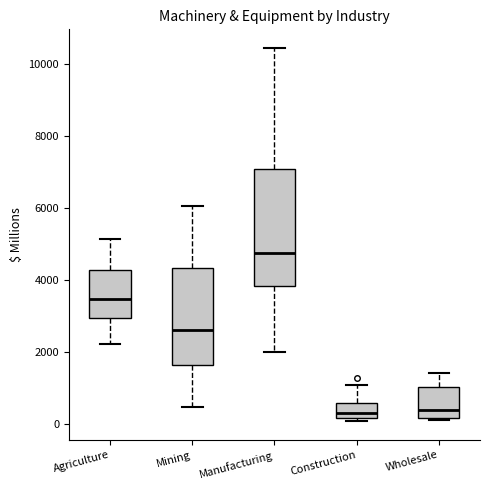

Which box is the tallest, from its lower edge to its upper edge?

Manufacturing